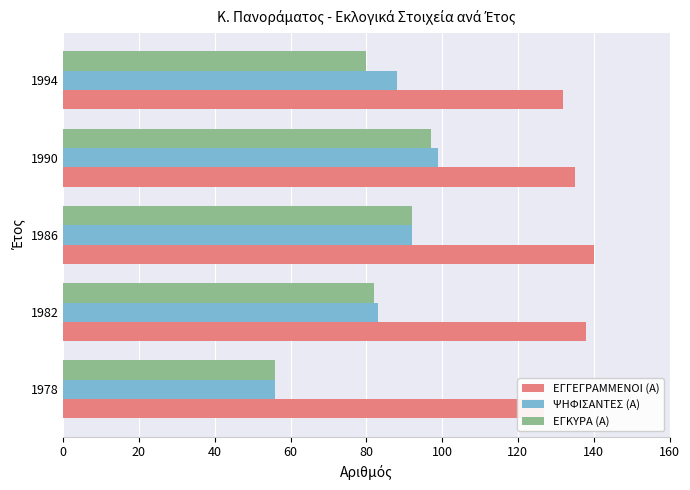

What is the difference between the ΨΗΦΙΣΑΝΤΕΣ (Α) values at 1994 and 1990?

11